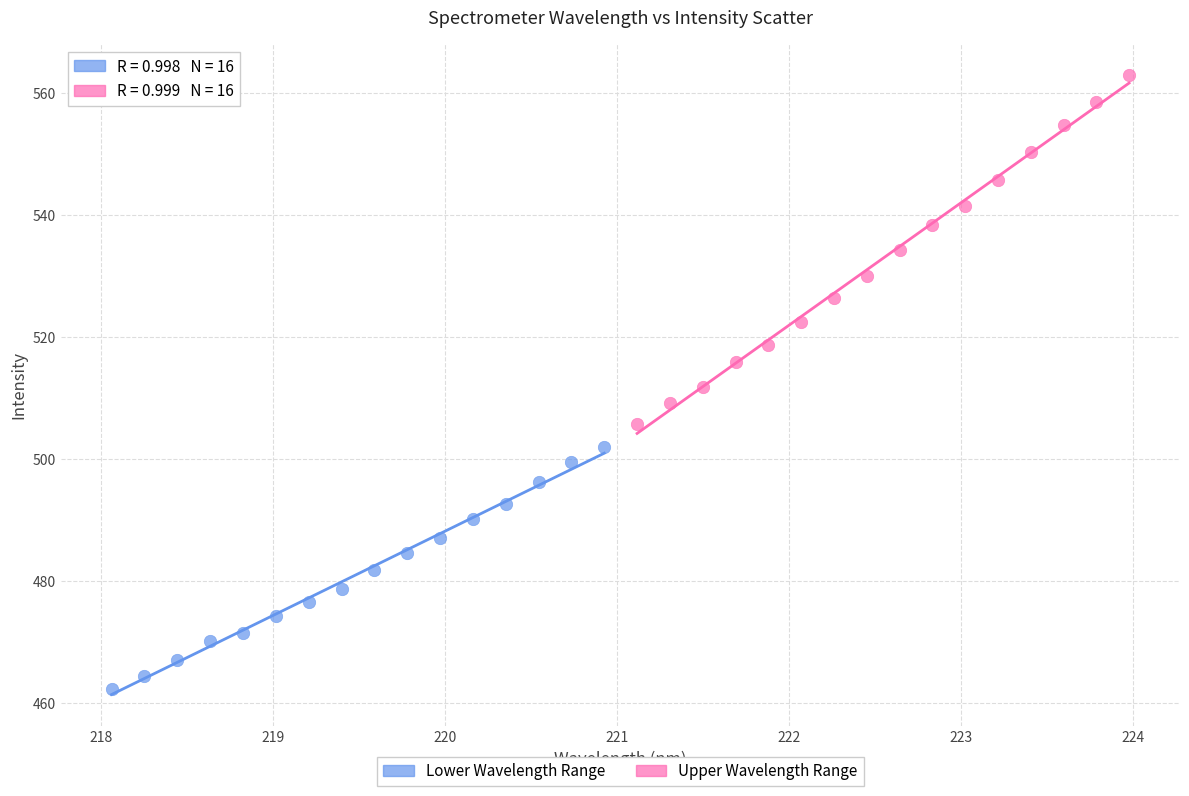

Which series reaches the minimum Y coordinate?

Lower Wavelength Range